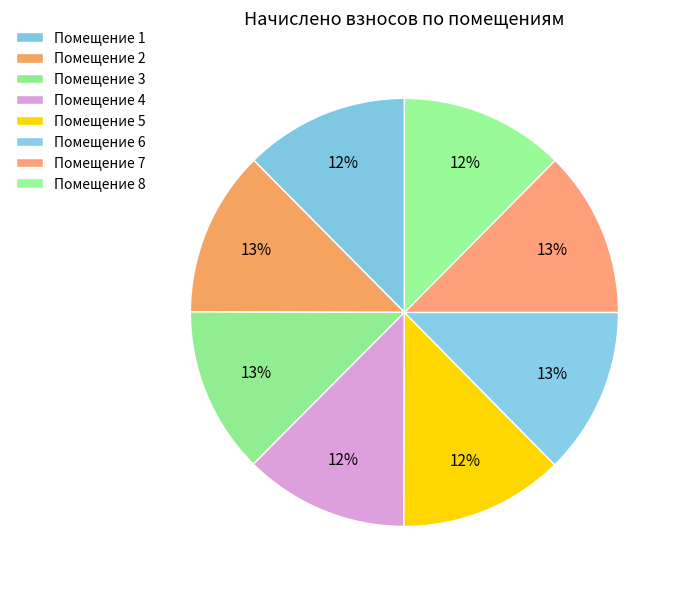

How many slices are in this pie chart?

8